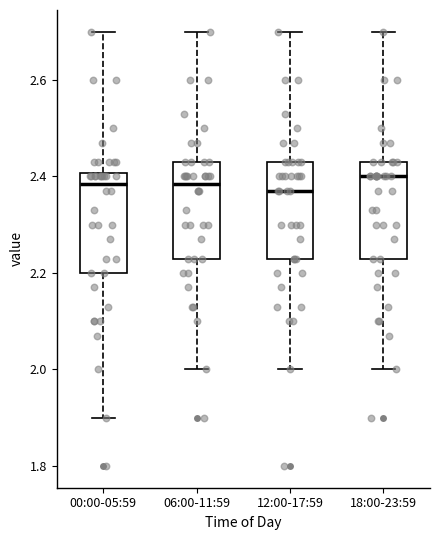

Reading left to right, transcribe this box plot: for each box, give where its median line is, the range the box spans, and where its two whiskers end, as read against the y-axis. The values are not printed on the chart, so give them approximately, as read against the axis.

00:00-05:59: median 2.38, box 2.20 to 2.40, whiskers 1.90 to 2.70
06:00-11:59: median 2.38, box 2.24 to 2.44, whiskers 2.00 to 2.70
12:00-17:59: median 2.38, box 2.24 to 2.44, whiskers 2.00 to 2.70
18:00-23:59: median 2.40, box 2.24 to 2.44, whiskers 2.00 to 2.70